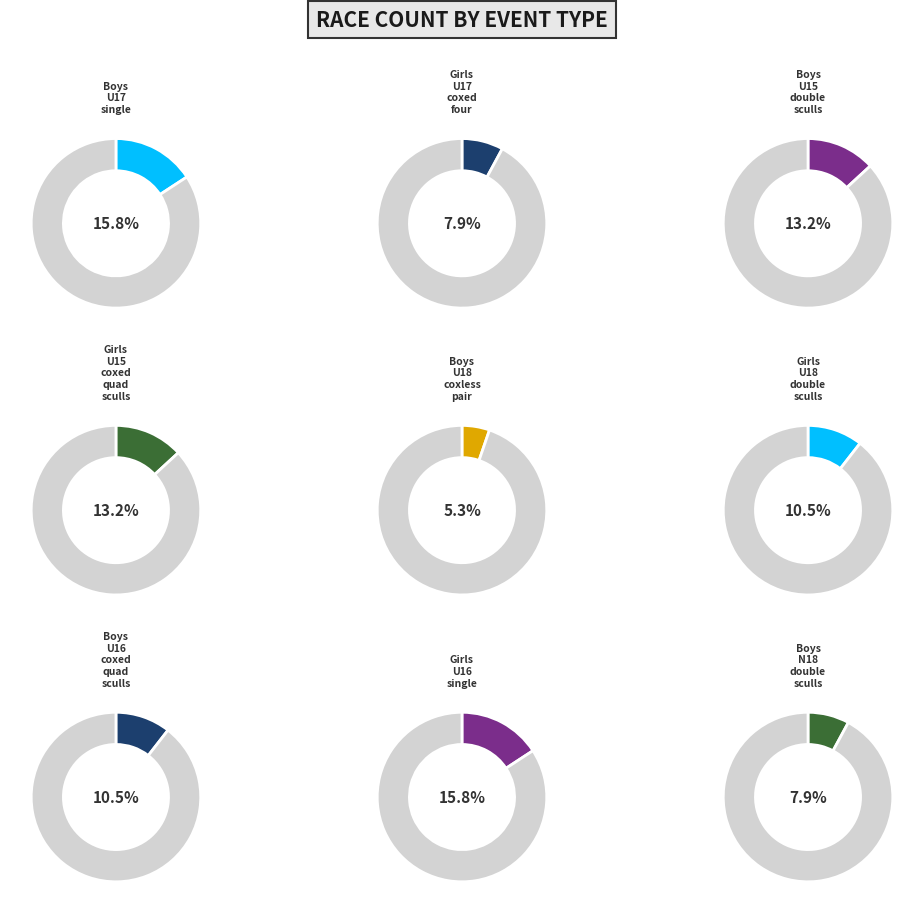

Combined, do Girls U18 double sculls and Girls U17 coxed four account for over 50%?

No